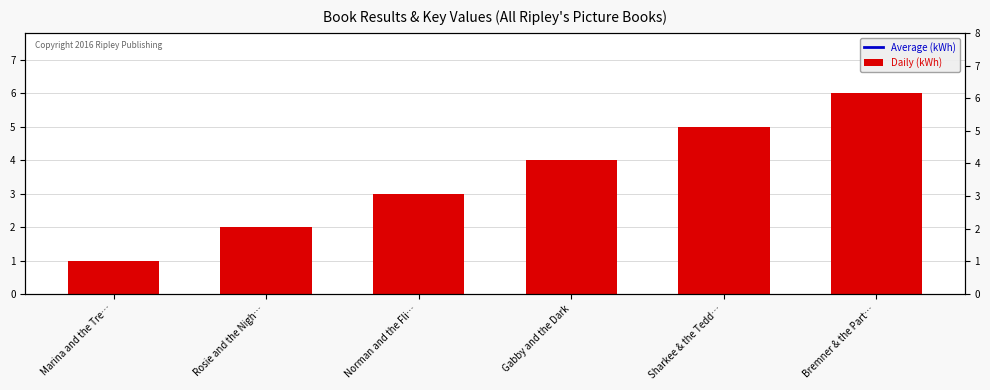

What is the value of the Daily (kWh) bar at the 2nd from the left?

2.0